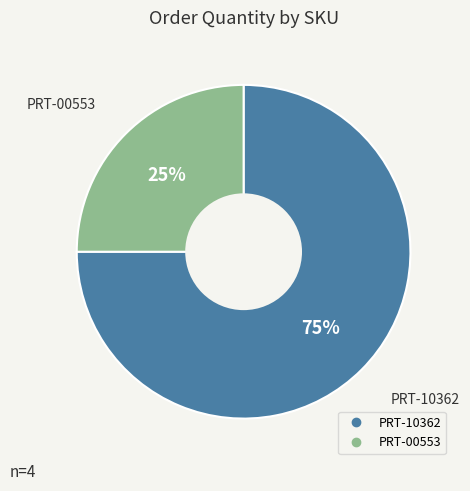

To the nearest percent, what is the difference between the largest and smallest slice percentages?

50%